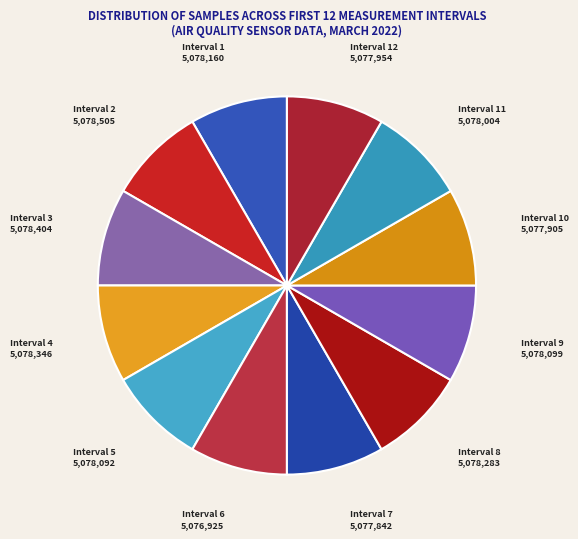

Is Interval 5 the majority of the pie?

No